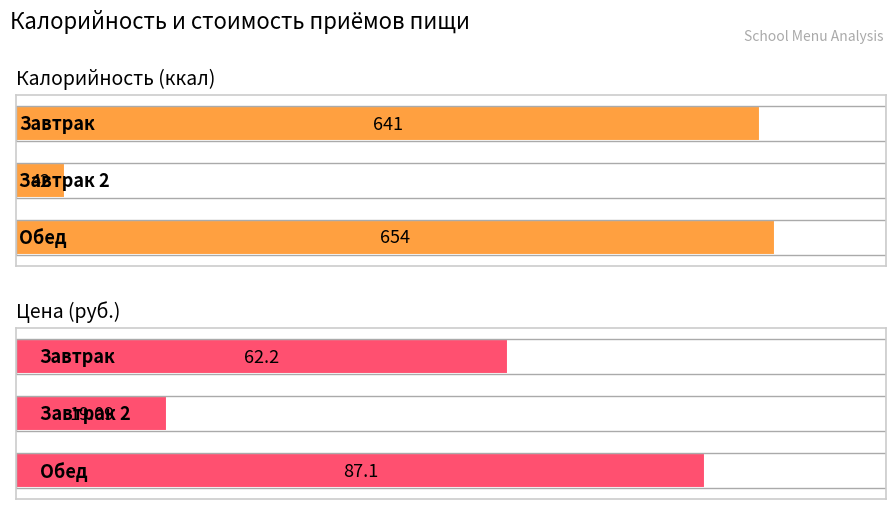

Reading right to left, list all the values displayed in this chart.

Калорийность: Обед=654.0	Завтрак 2=42.0	Завтрак=641.0
Цена: Обед=87.1	Завтрак 2=19.1	Завтрак=62.2